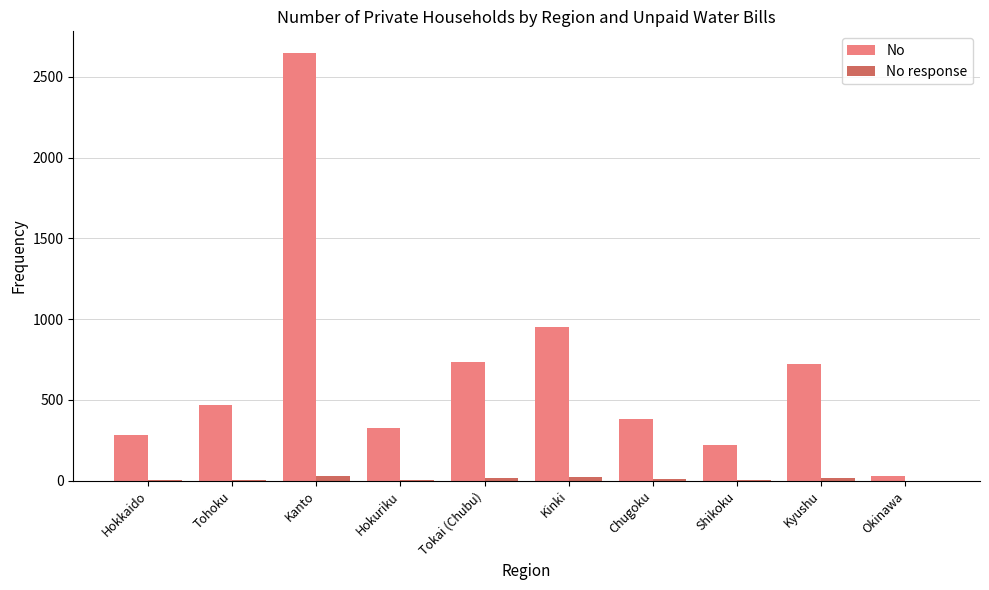

What is the spread (max minus min) of values at Chugoku?

372